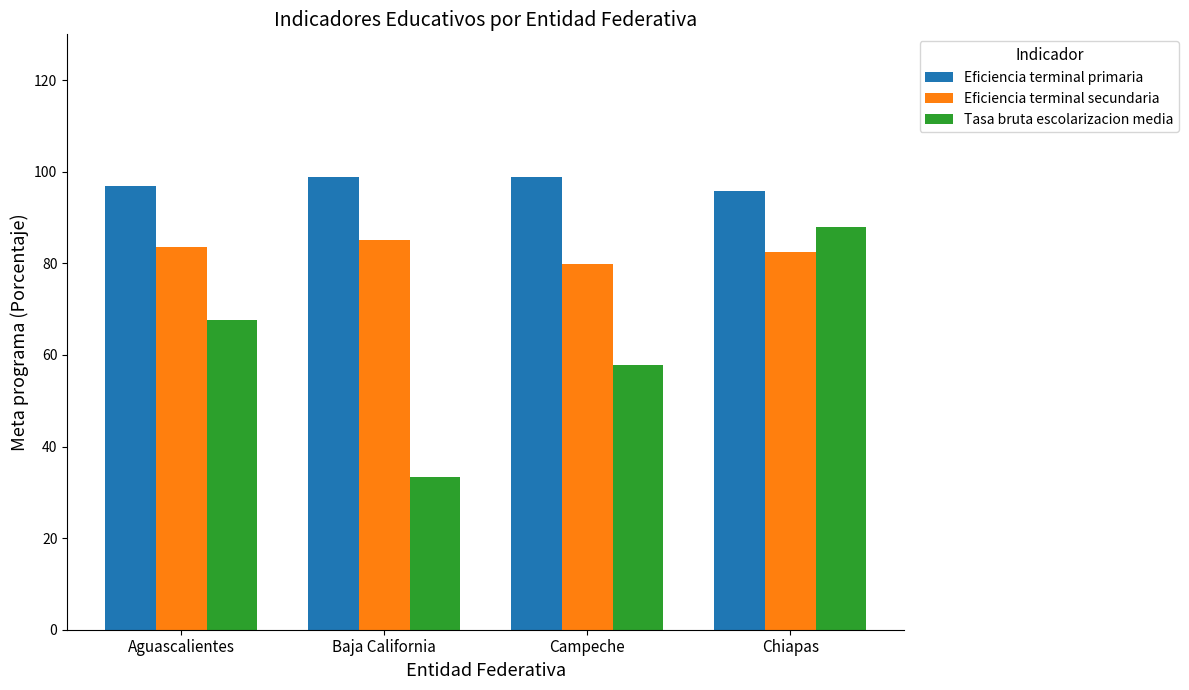

At which category does the chart reach its minimum across all series?

Baja California